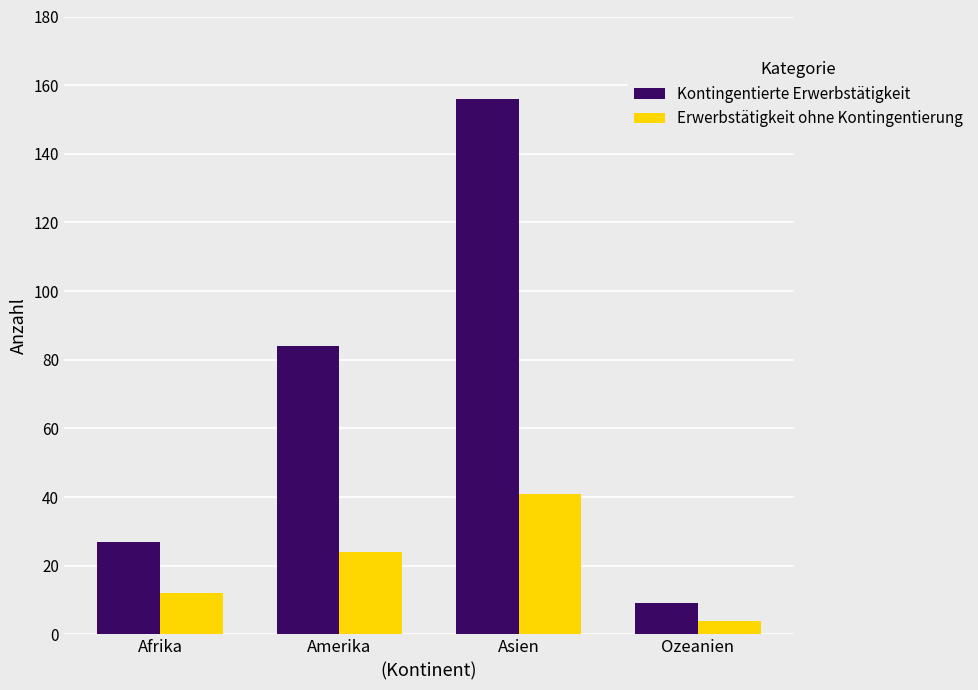

How many values in the Kontingentierte Erwerbstätigkeit series are below 84?

2